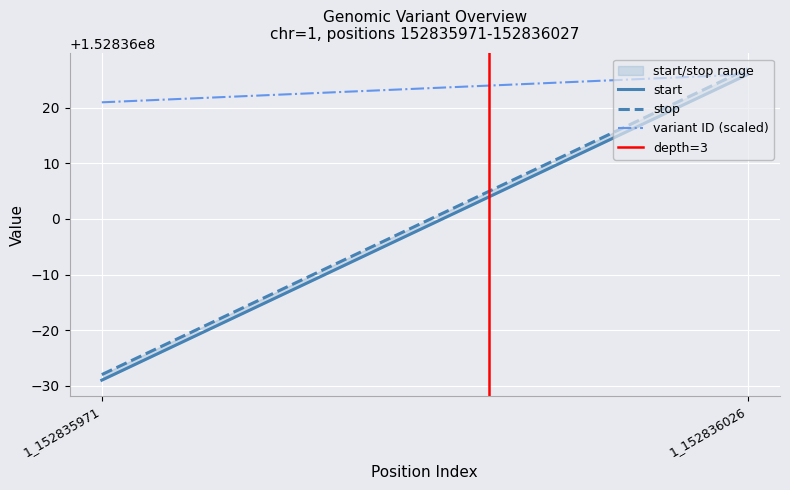

How many distinct data groups are displayed?

4